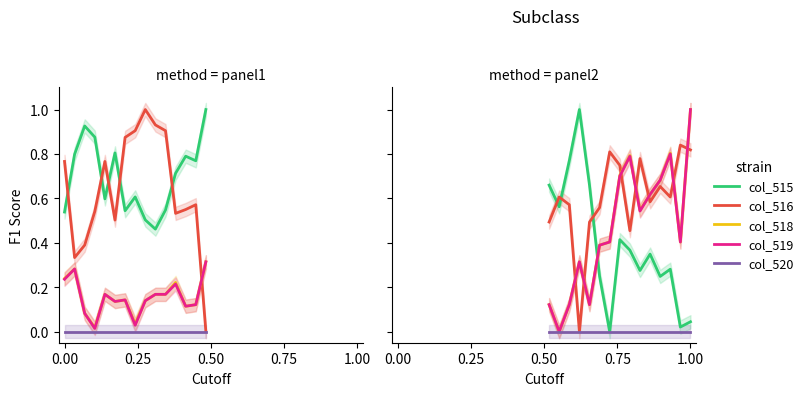

How many col_516 values are between 0 and 1?

15